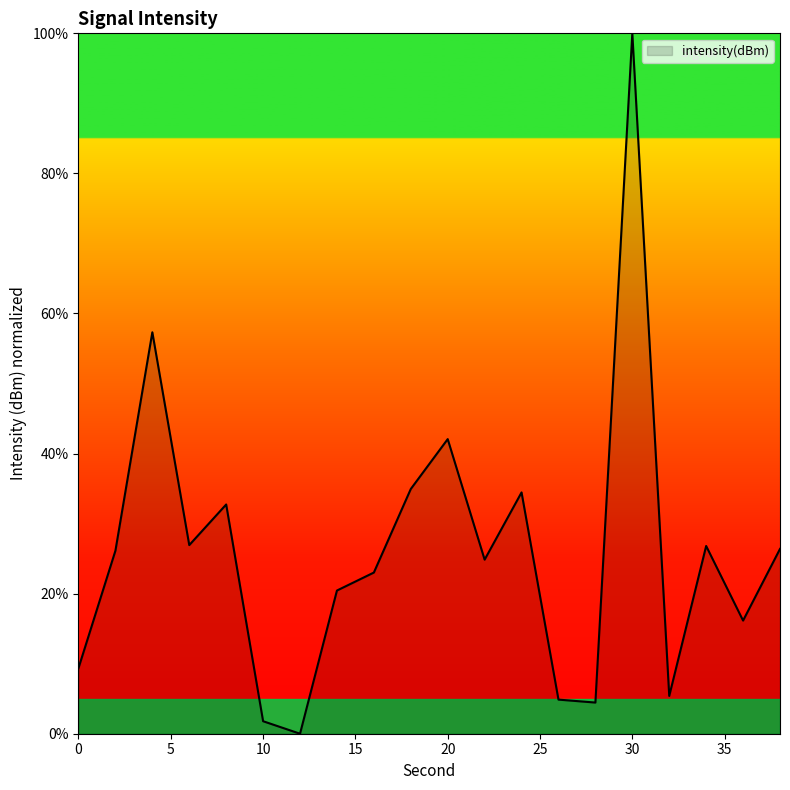

What is the maximum value shown in the chart?

100.0